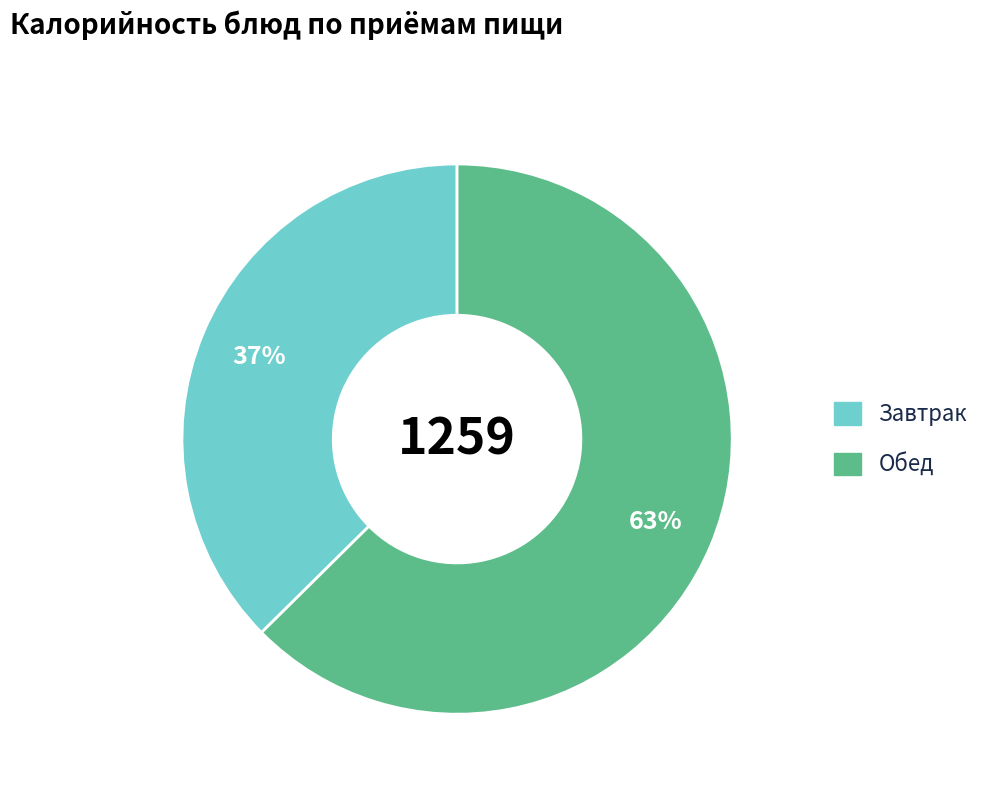

To the nearest percent, what is the average slice percentage?

50%